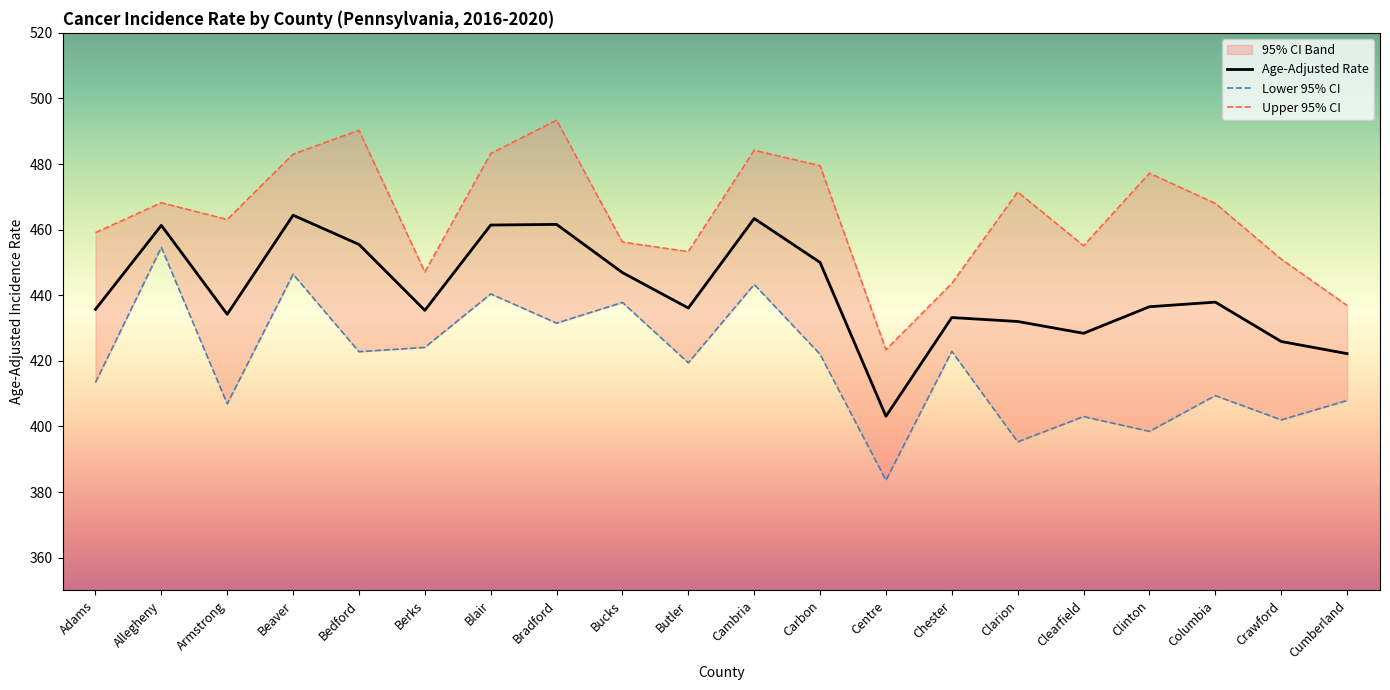

Rank the series by their average value, from lowest to highest.

Lower 95% CI, Age-Adjusted Rate, Upper 95% CI